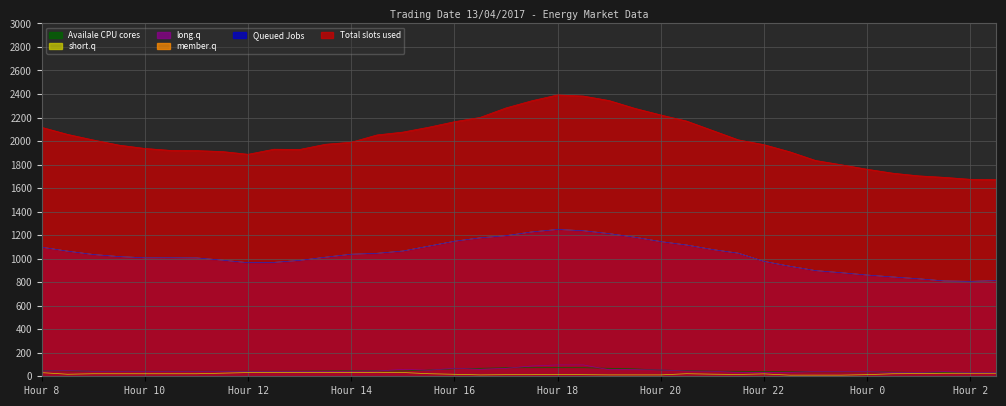

Does the chart have visible grid lines?

Yes